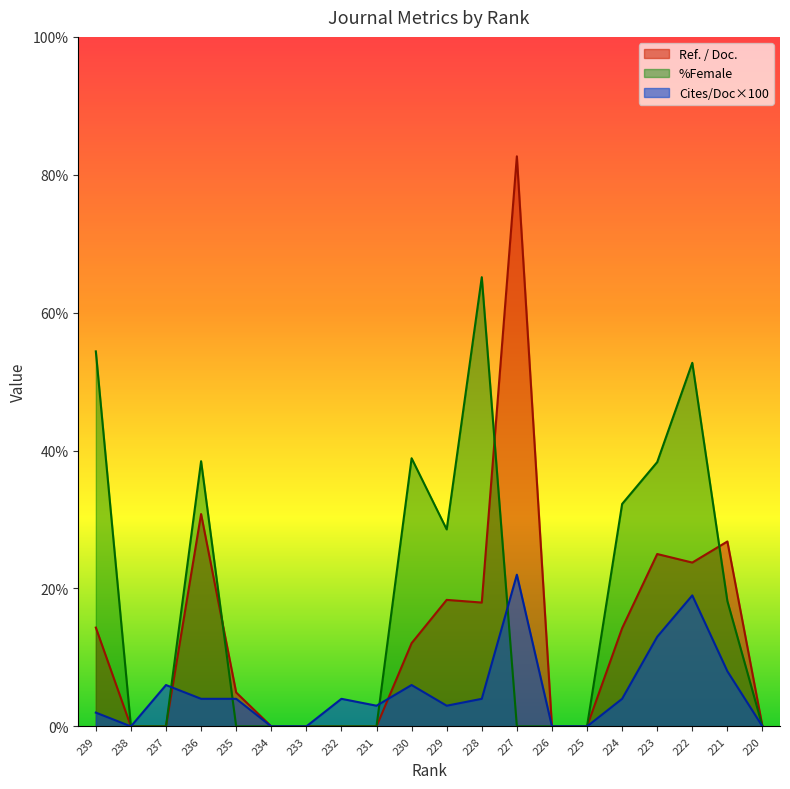

What is the value of the Cites / Doc. (2years) point at the 9th from the left?

3.0